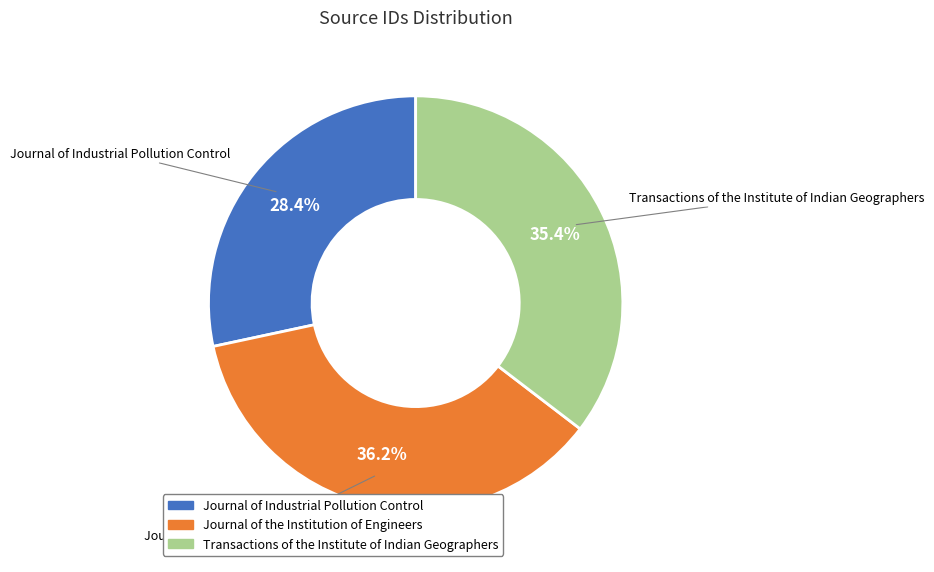

True or false: Transactions of the Institute of Indian Geographers accounts for 45% of the total.

False